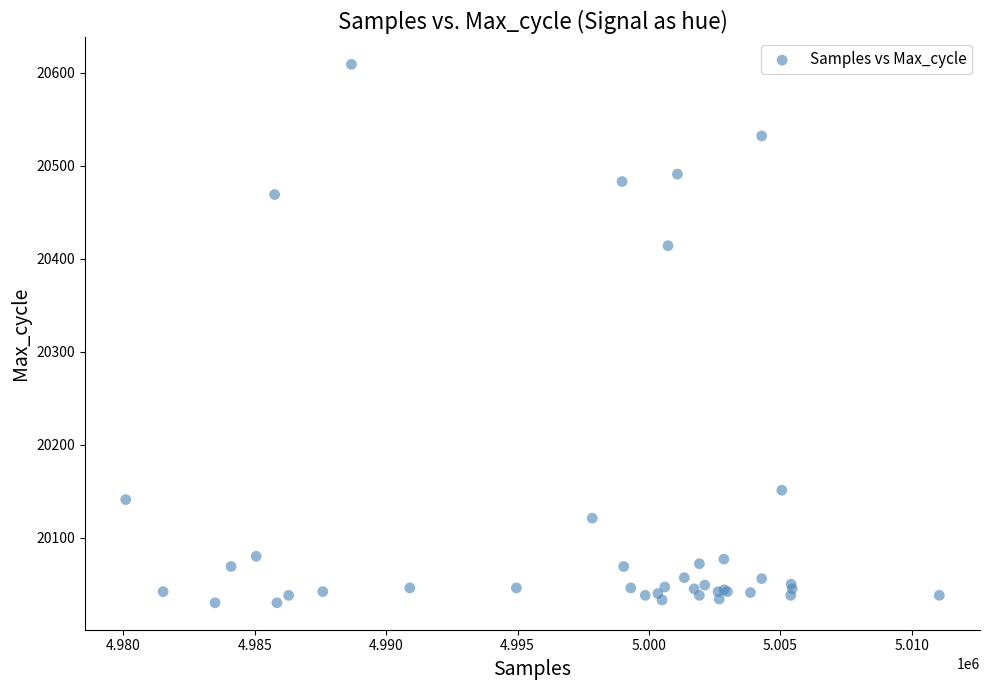

What Y value in the scatter plot is closest to 20319?

20414